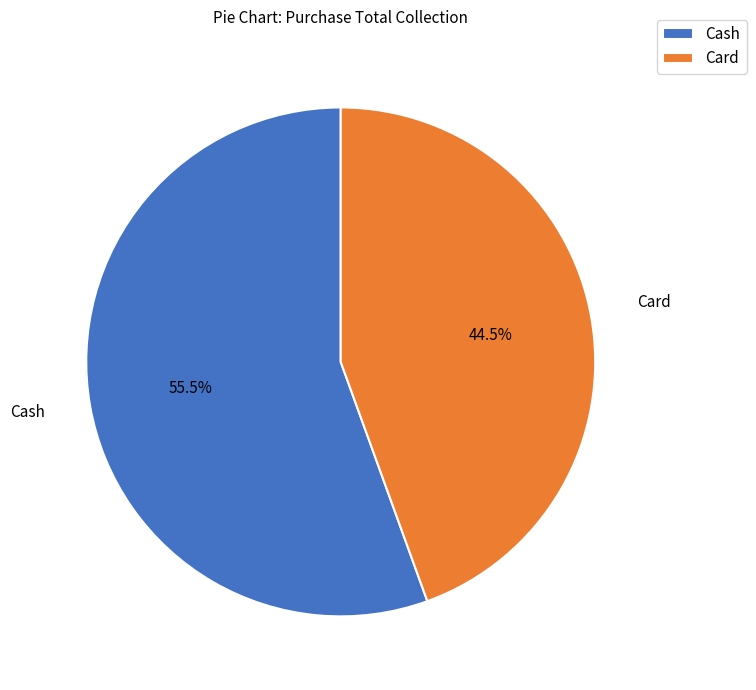

Rank the categories by value from lowest to highest.

Card, Cash